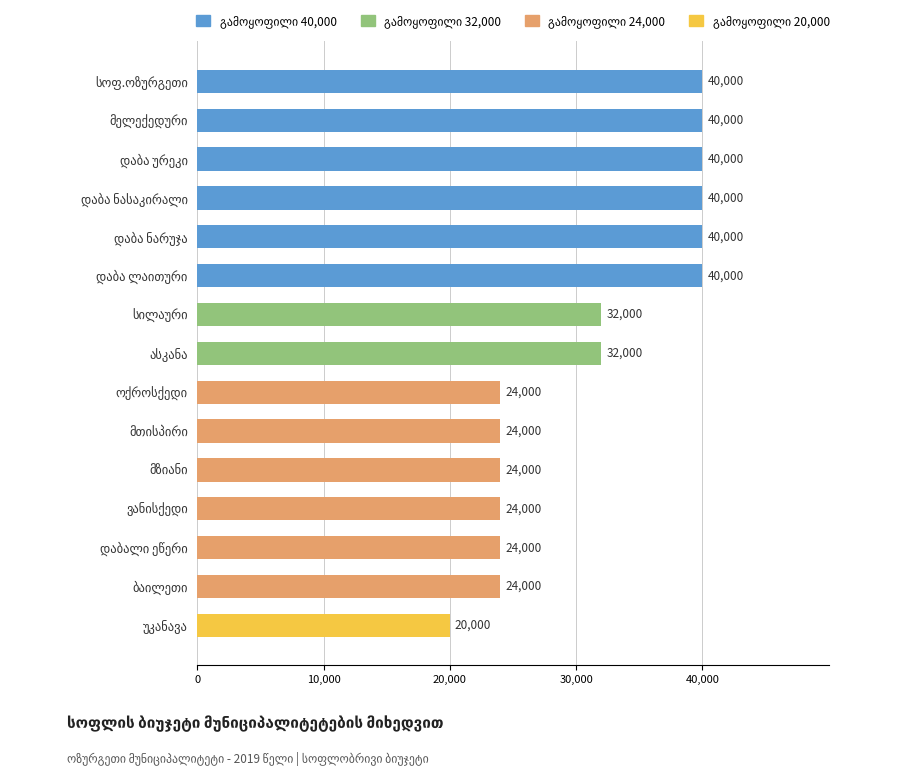

What is the average value?

31200